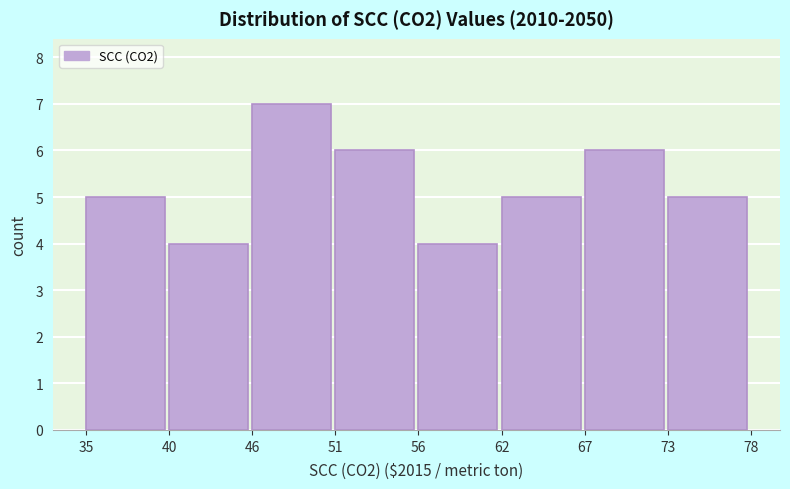

Reading right to left, what are all the values shown in this chart?

5	6	5	4	6	7	4	5